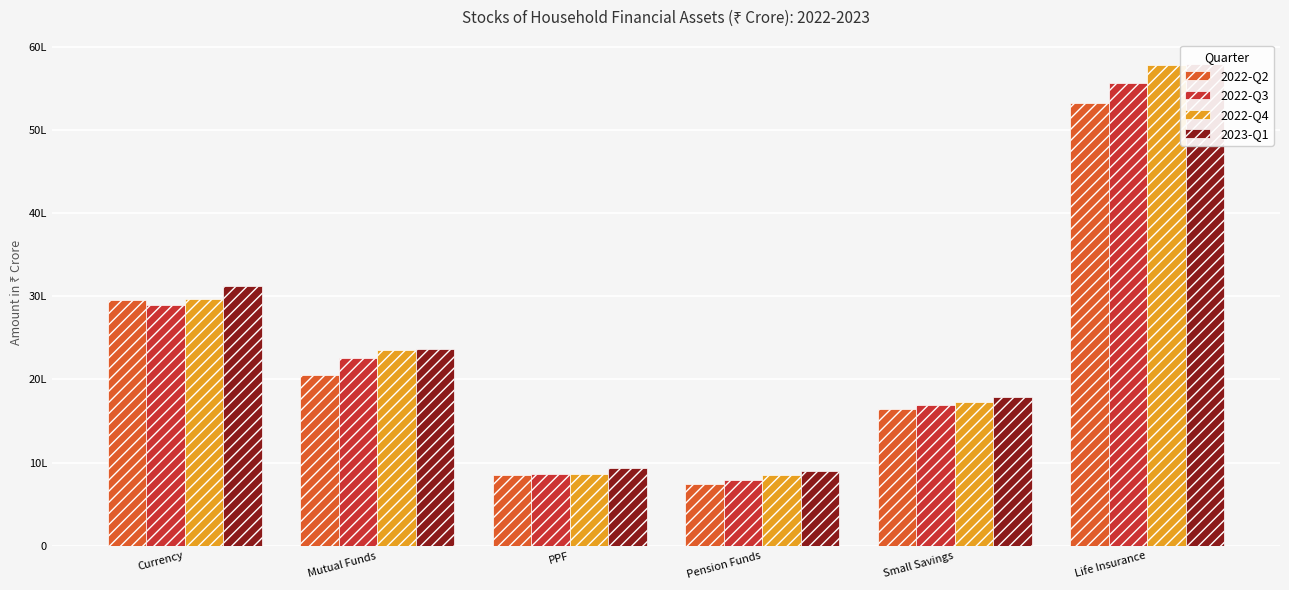

What is the greatest value displayed?

5795431